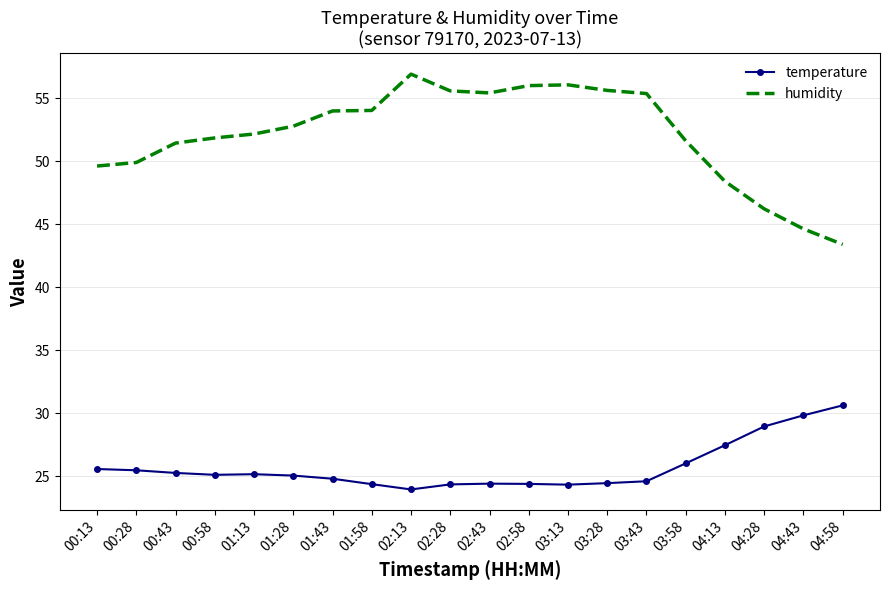

Is the value of temperature at 00:13 greater than the value of humidity at 04:43?

No